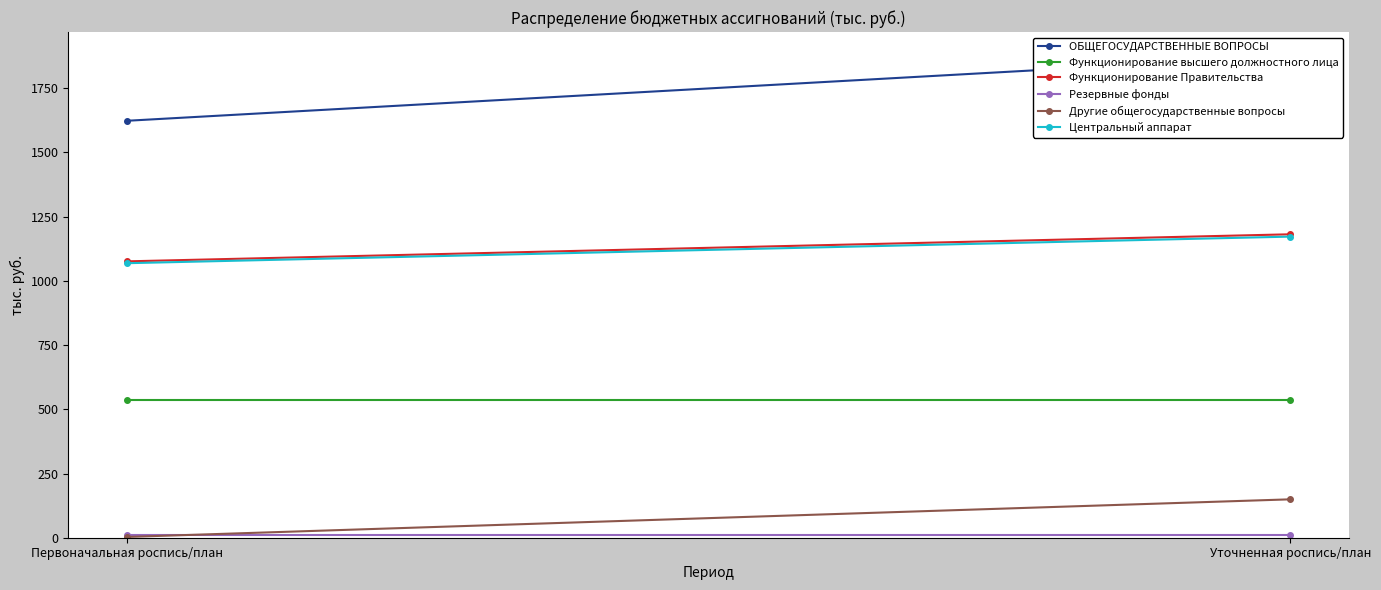

True or false: ОБЩЕГОСУДАРСТВЕННЫЕ ВОПРОСЫ has a value of 1623.3 at Первоначальная роспись/план.

True